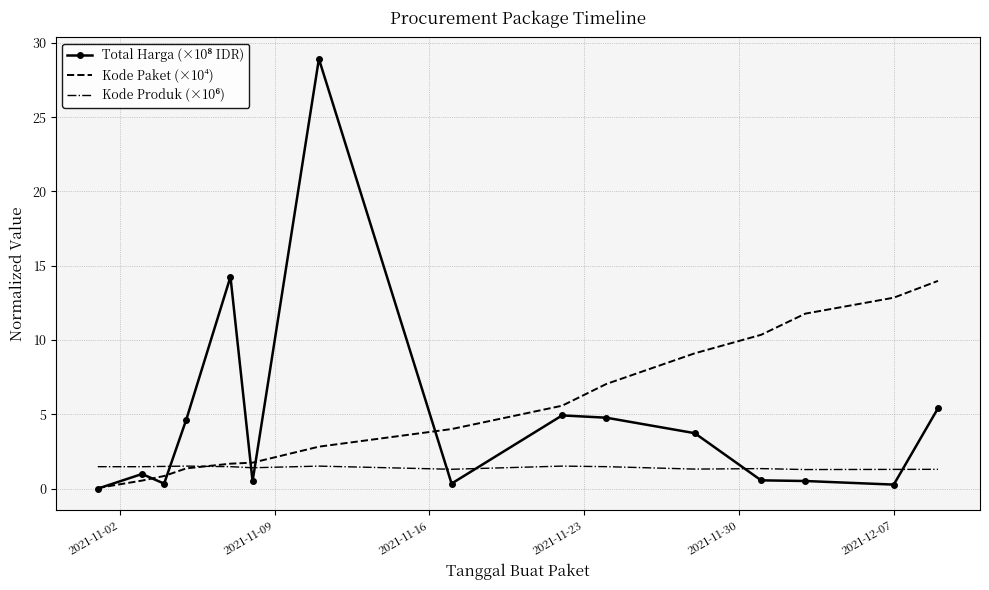

What is the maximum value shown in the chart?

28.9